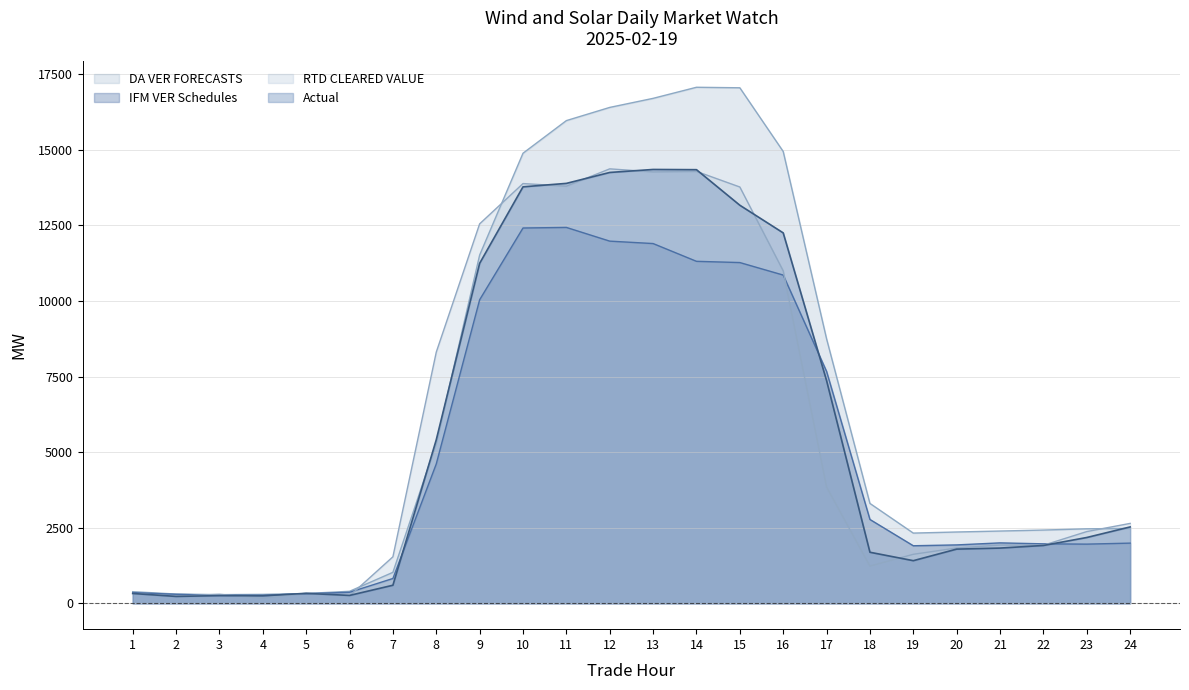

Which series ends up on top after the final intersection of RTD CLEARED VALUE and IFM VER Schedules?

RTD CLEARED VALUE